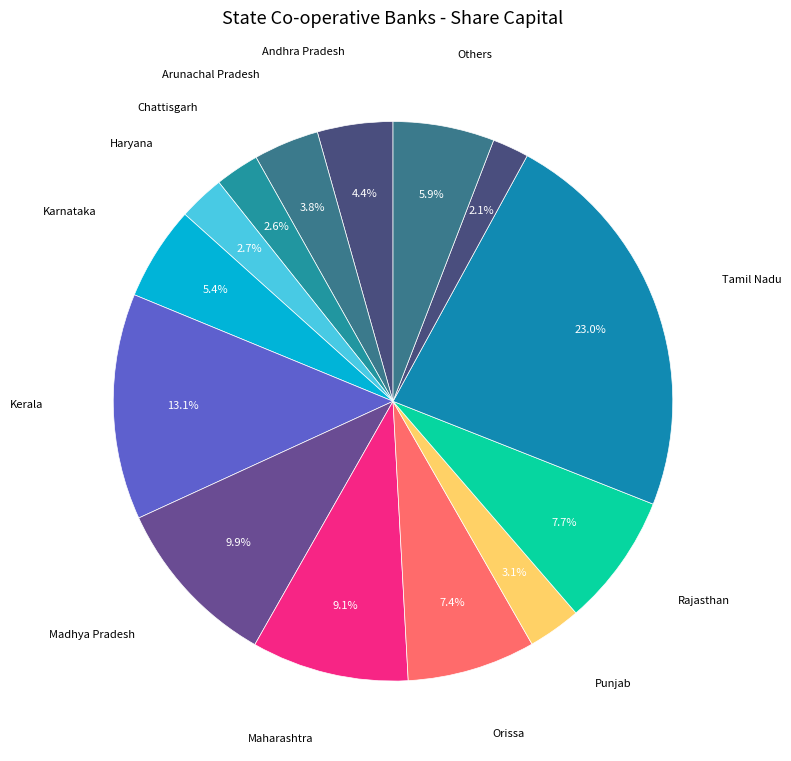

Count the number of slices in the pie.

14